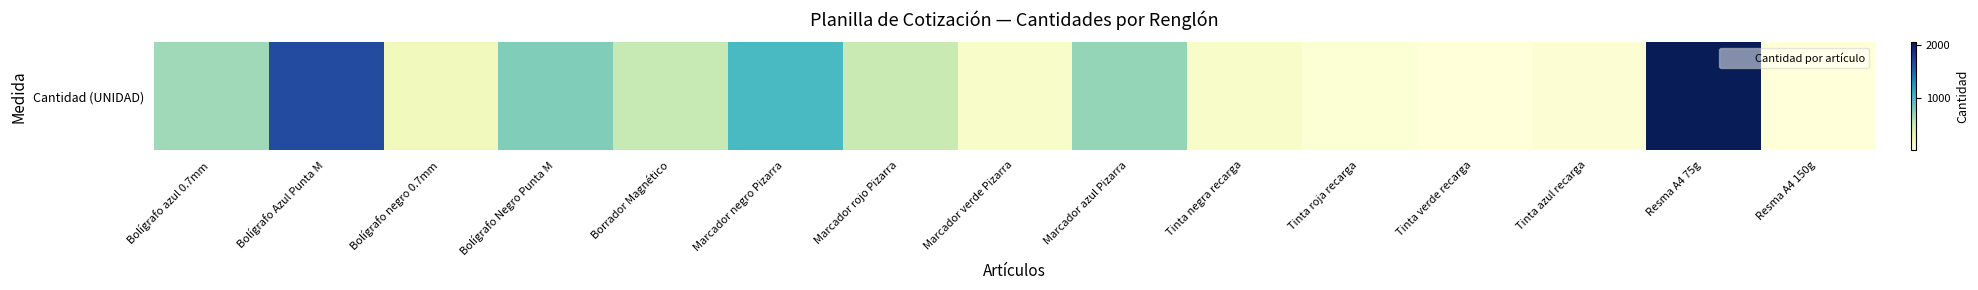

Reading left to right, what are all the values shown in this chart?

Bolígrafo azul 0.7mm=670	Bolígrafo Azul Punta M=1650	Bolígrafo negro 0.7mm=215	Bolígrafo Negro Punta M=780	Borrador Magnético=529	Marcador negro Pizarra=1003	Marcador rojo Pizarra=513	Marcador verde Pizarra=130	Marcador azul Pizarra=708	Tinta negra recarga=126	Tinta roja recarga=67	Tinta verde recarga=31	Tinta azul recarga=76	Resma A4 75g=2047	Resma A4 150g=30